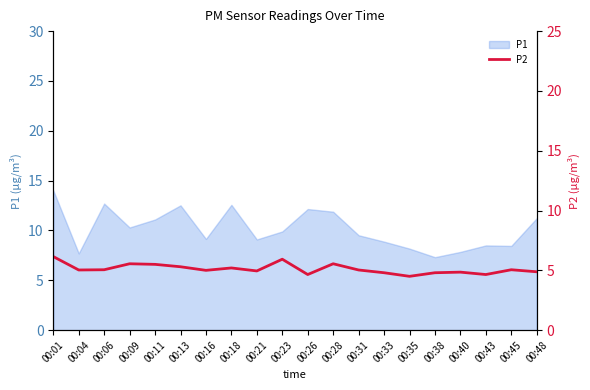

The value of P1 at 00:35 is 8.2. True or false?

True